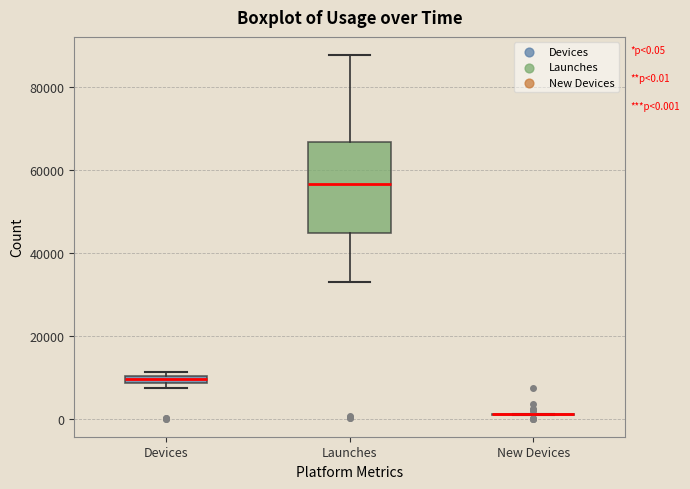

Which box is the tallest, from its lower edge to its upper edge?

Launches